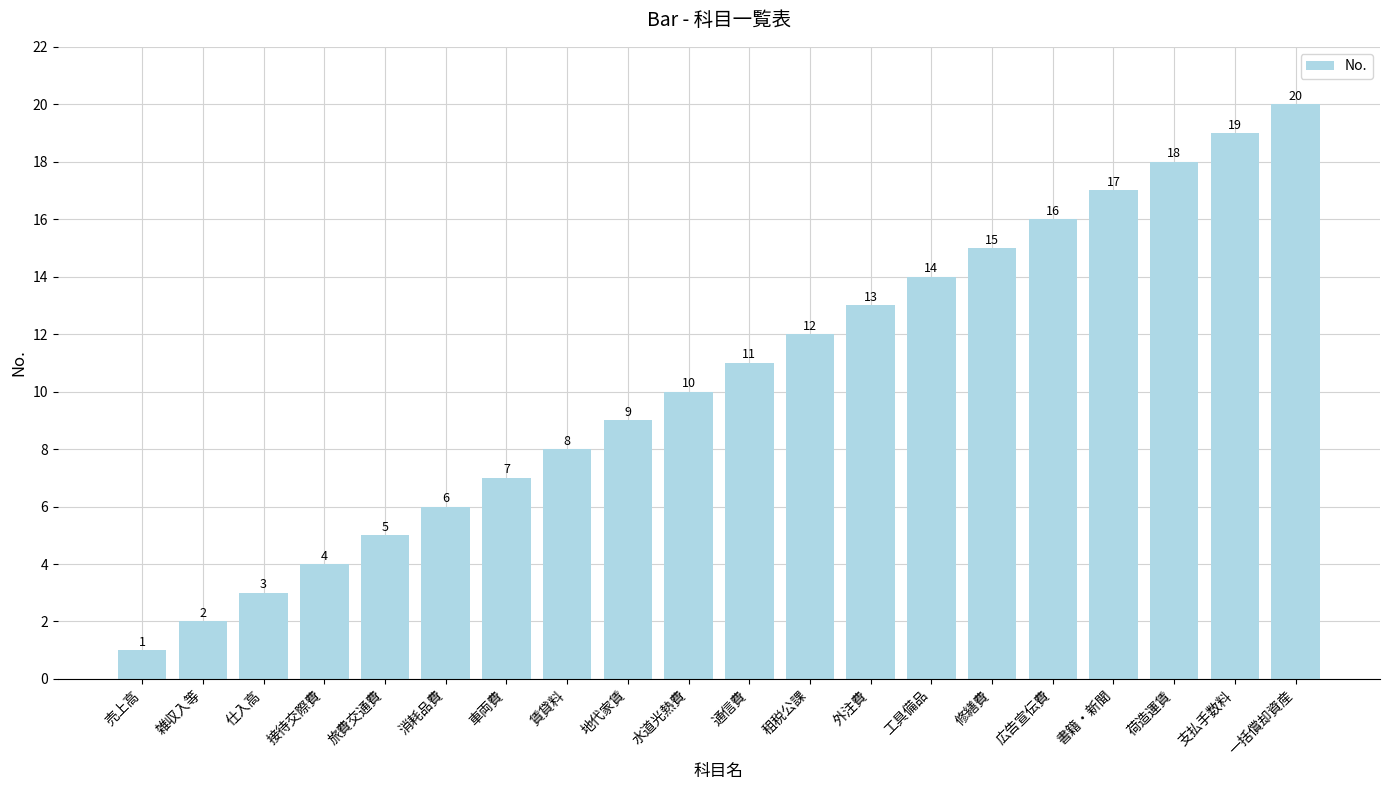

What is the label of the 13th bar from the left?

外注費